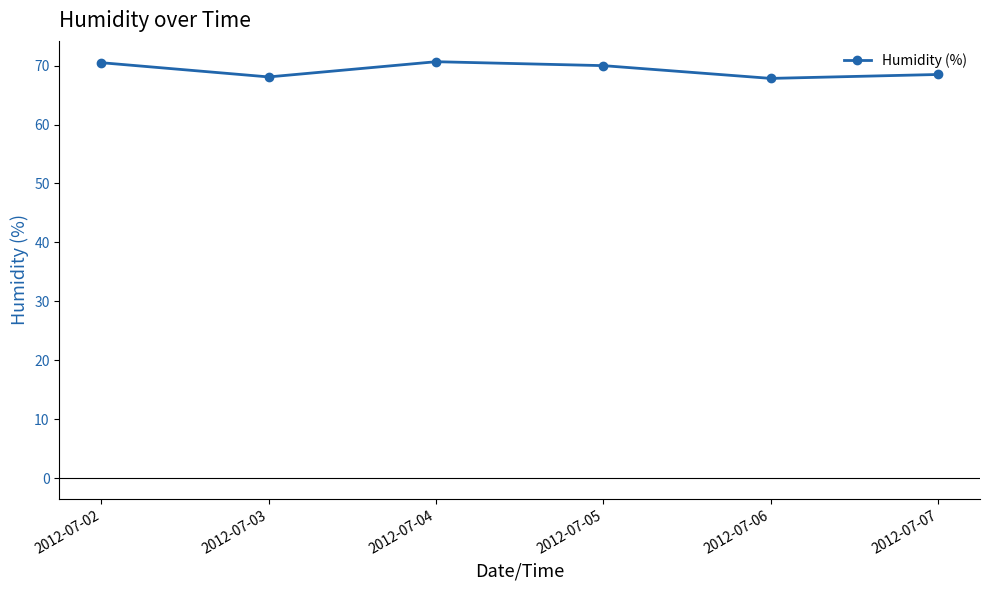

What value does the data have at 2012-07-02?

70.5